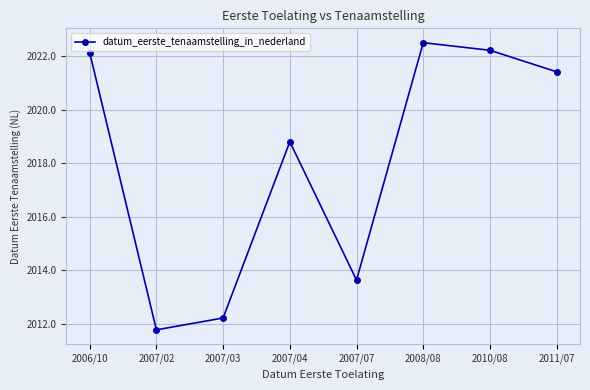

Which has a higher value, 2007/04 or 2010/08?

2010/08